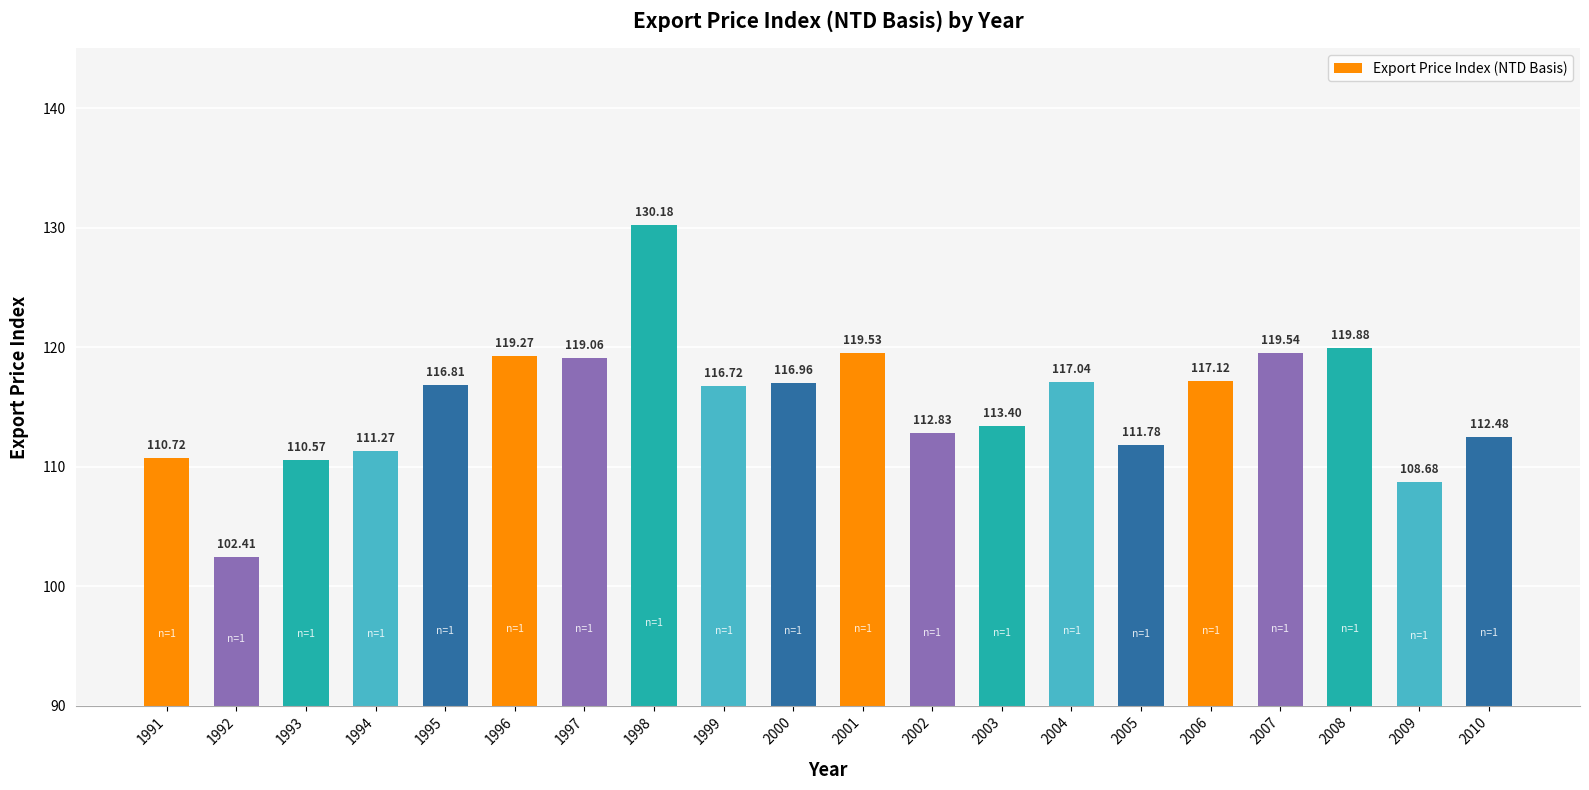

What is the minimum value shown in the chart?

102.4